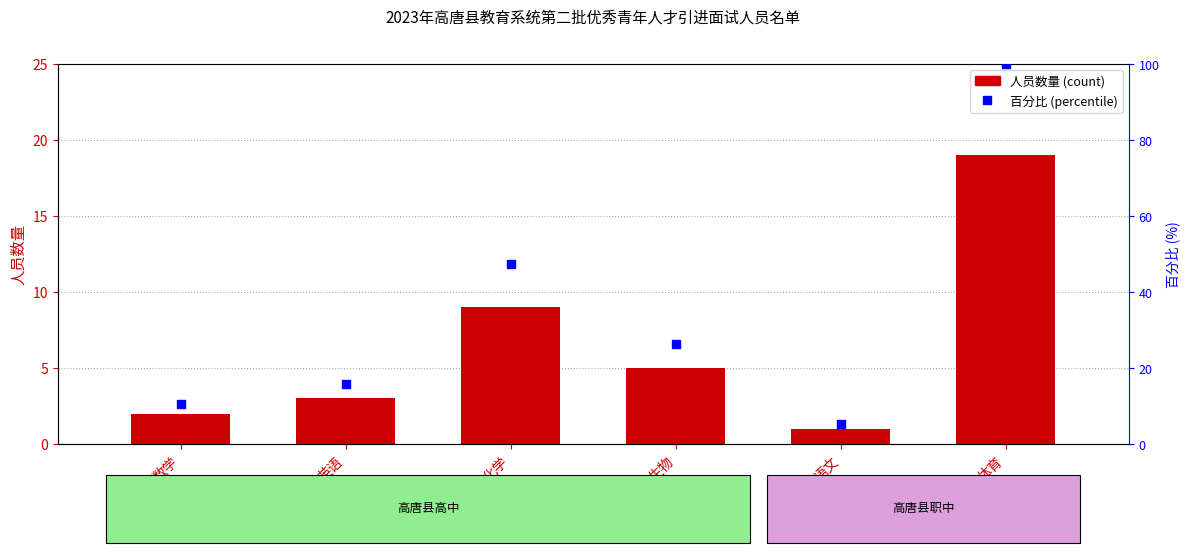

Which series has the widest spread of Y values?

百分比